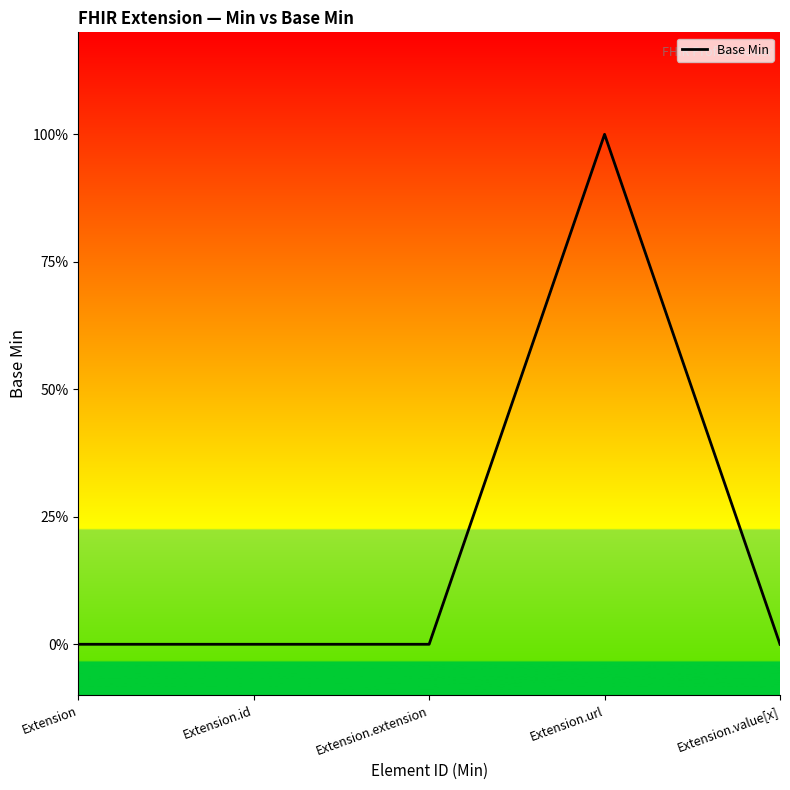

Does the chart display data point markers on the line(s)?

No